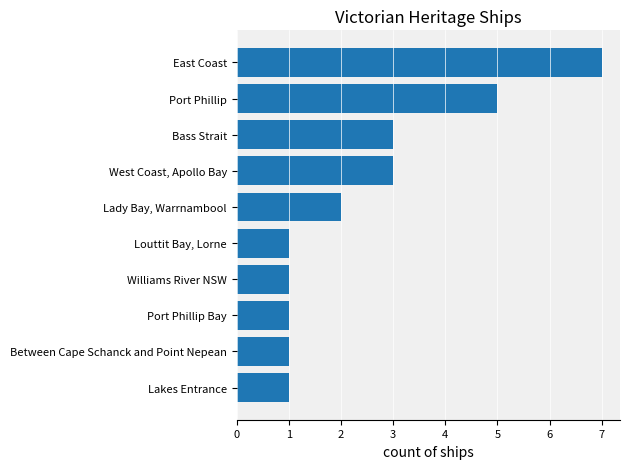

Does the chart contain stacked bars?

No